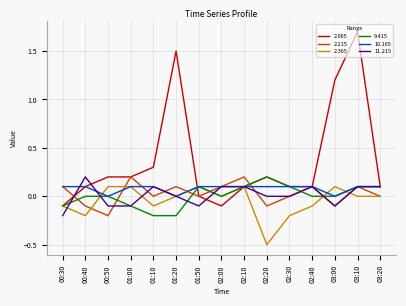

Which category has the highest value in the 9.415 series?

02:20